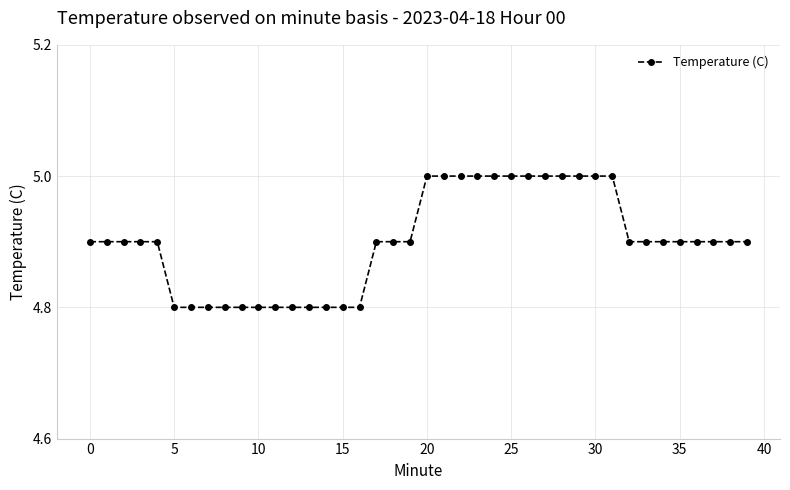

What is the value of the 31st point from the left?

5.0